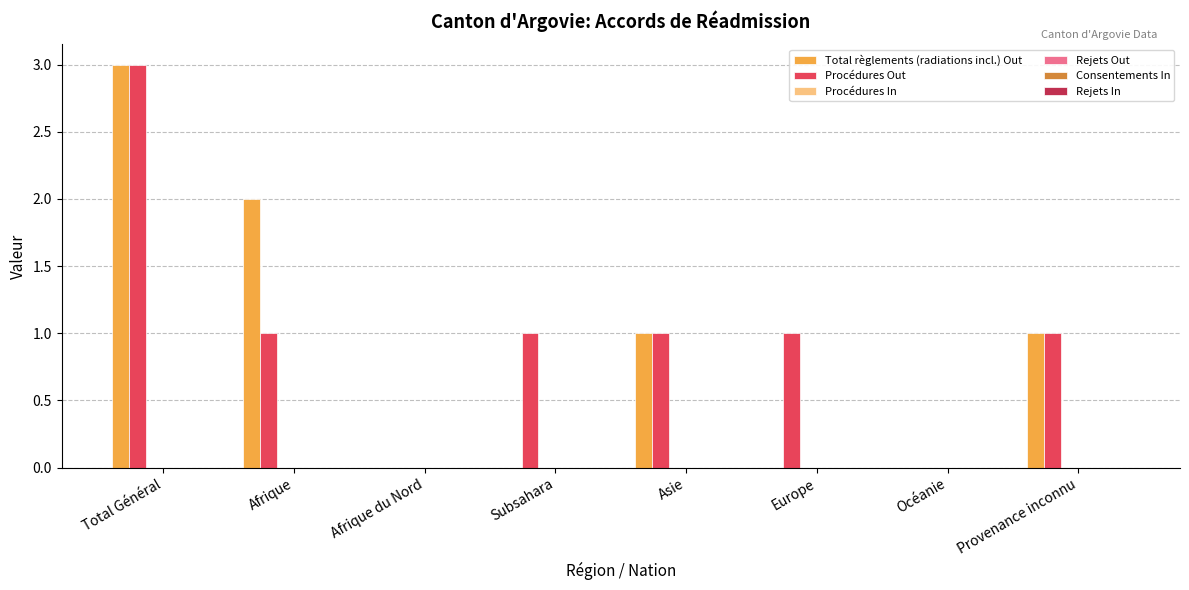

Which series has the largest total across all categories?

Procédures Out